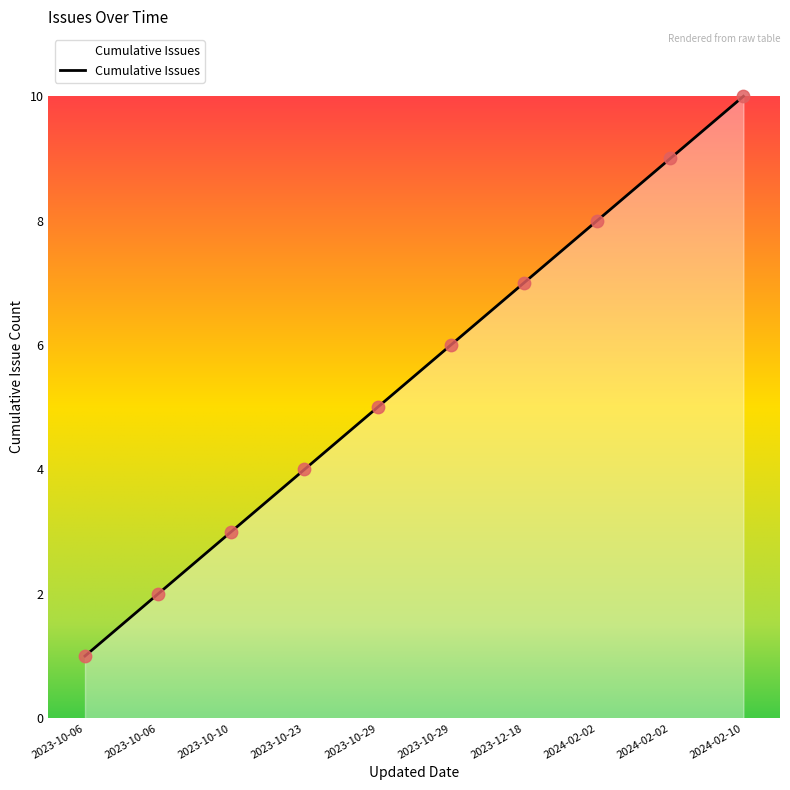

What is the change in value from 2023-10-10 to 2023-10-29?

+3